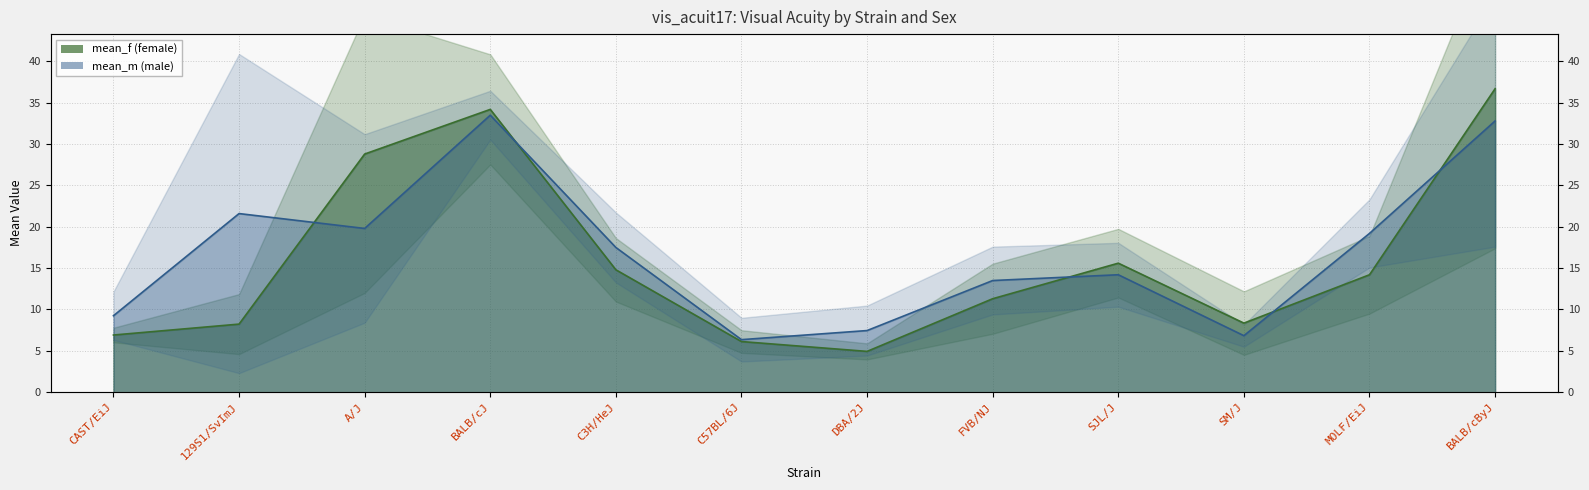

True or false: mean_m and mean_f cross at least once.

True